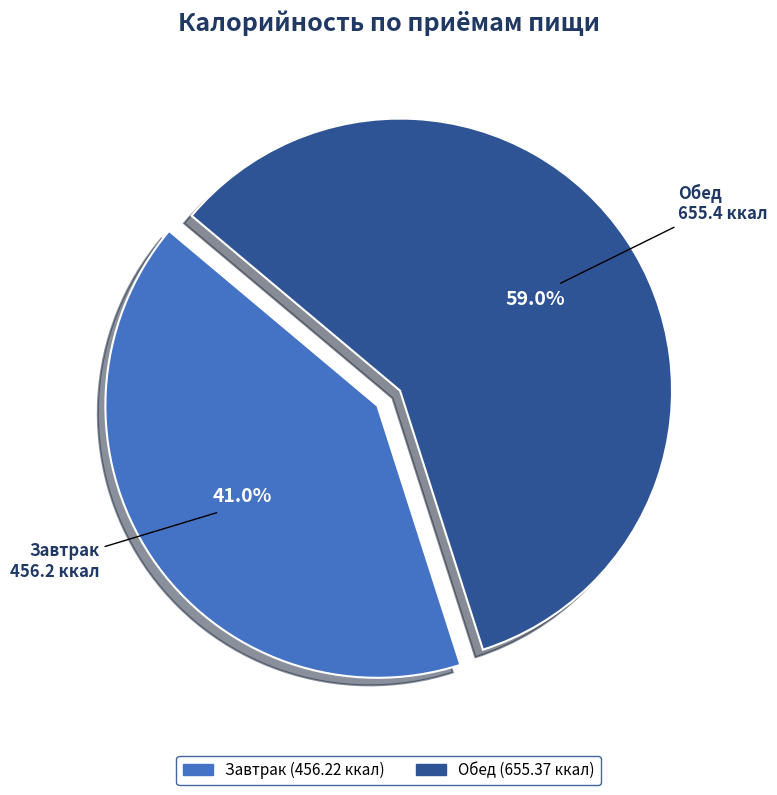

What percentage is the Обед slice, to the nearest percent?

59%